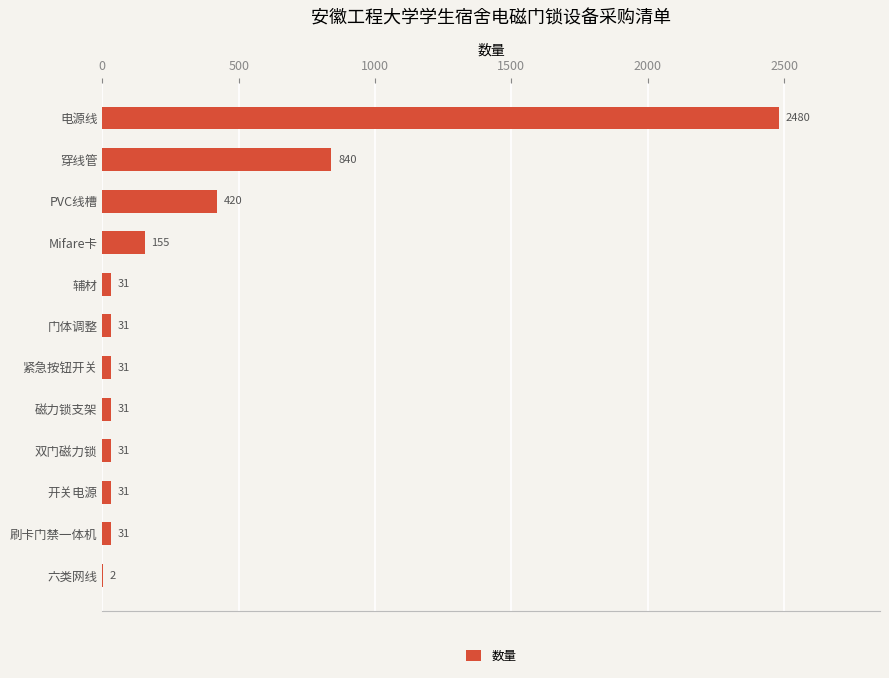

What is the ratio of the value at 刷卡门禁一体机 to the value at 辅材?

1.0